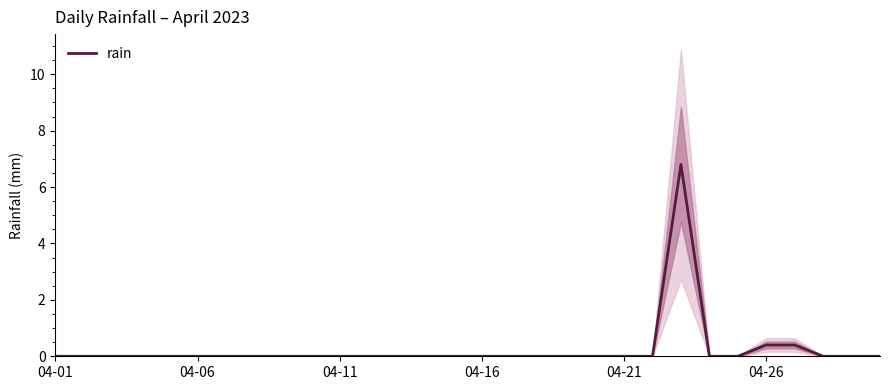

What is the maximum value for rain?

6.8